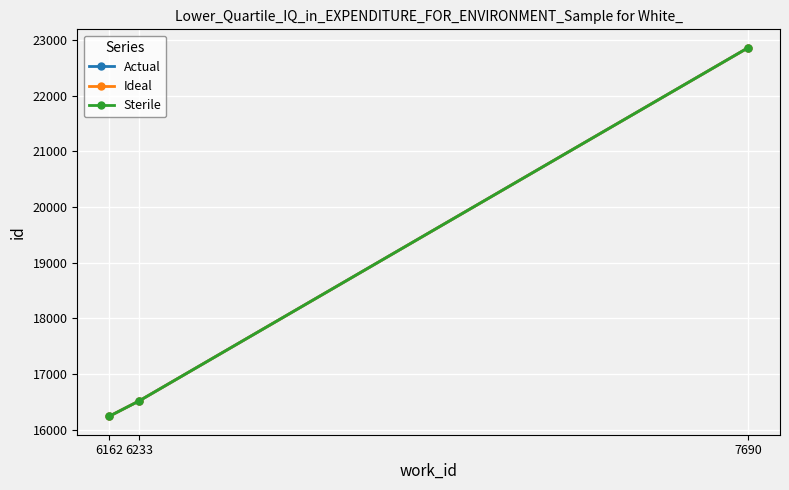

True or false: Actual has a value of 31594 at 7690.

False